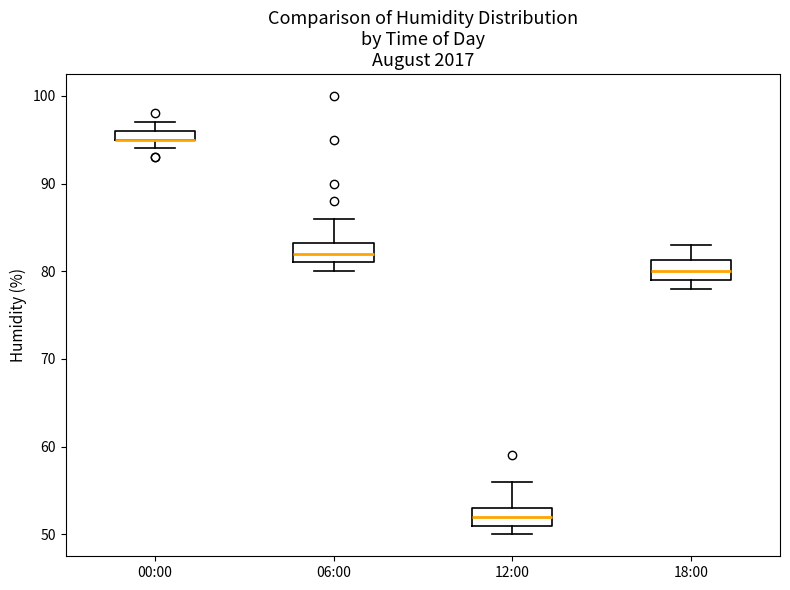

Where does the median line of the box for 18:00 sit on the y-axis? The values are not printed on the chart, so give them approximately, as read against the axis.

80